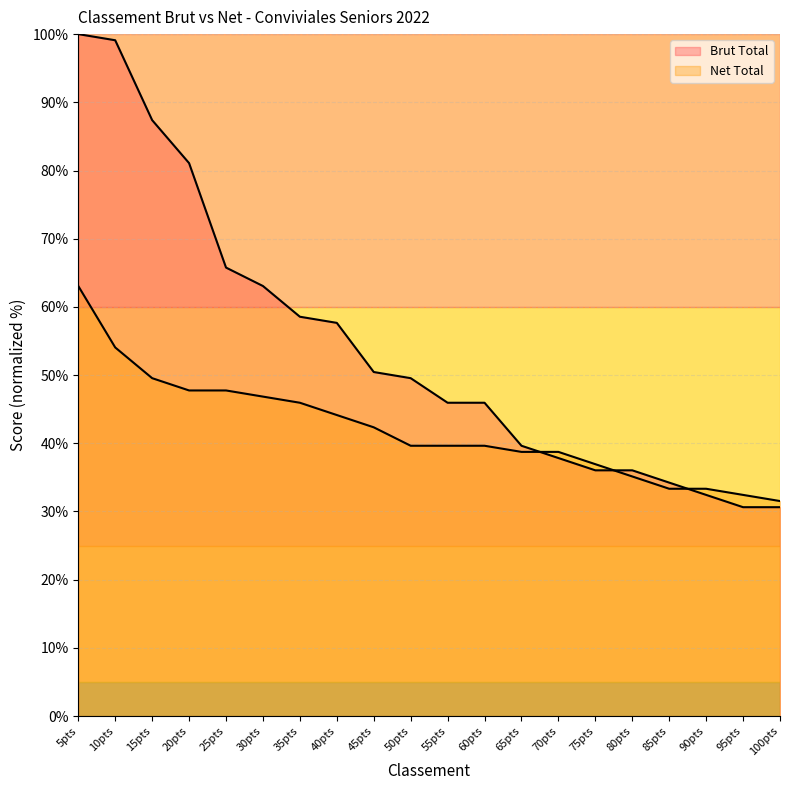

How many series are shown in this chart?

2